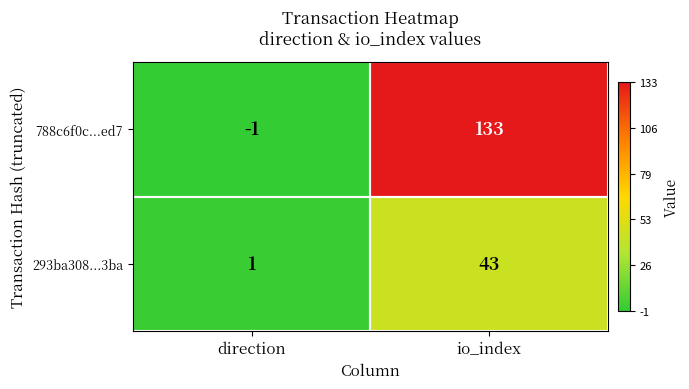

Which series has the largest range (max minus min)?

788c6f0c...ed7